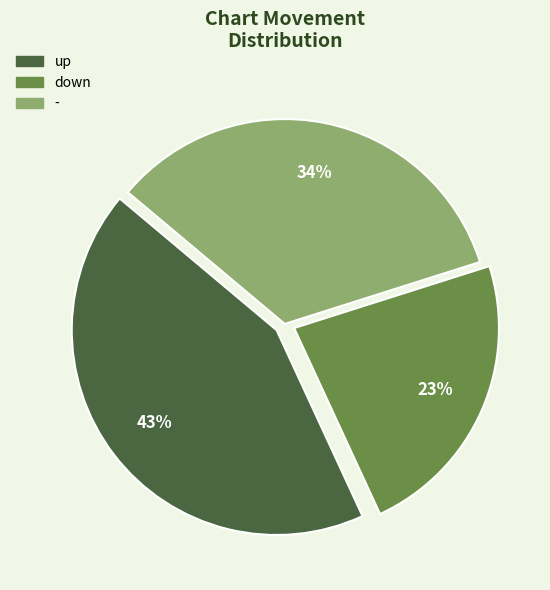

Is there any slice that represents more than half of the pie?

No